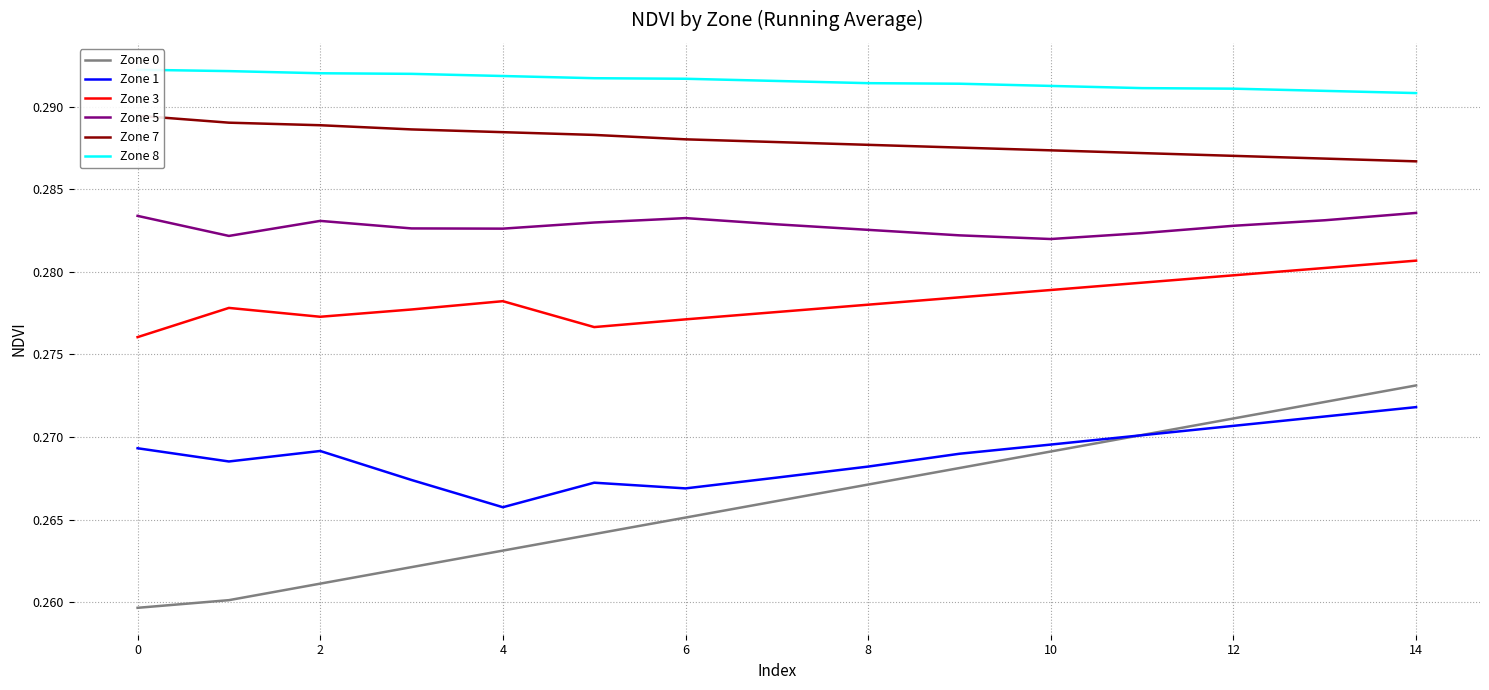

True or false: Zone 7 has a value of 0.3 at 4.

True